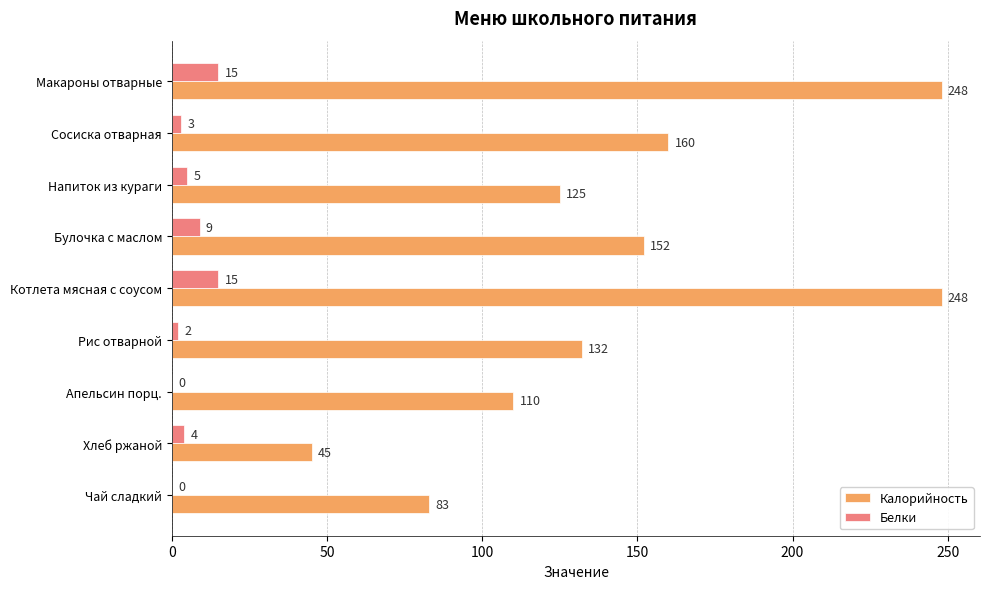

Which series changed the most between Котлета мясная с соусом and Хлеб ржаной?

Калорийность